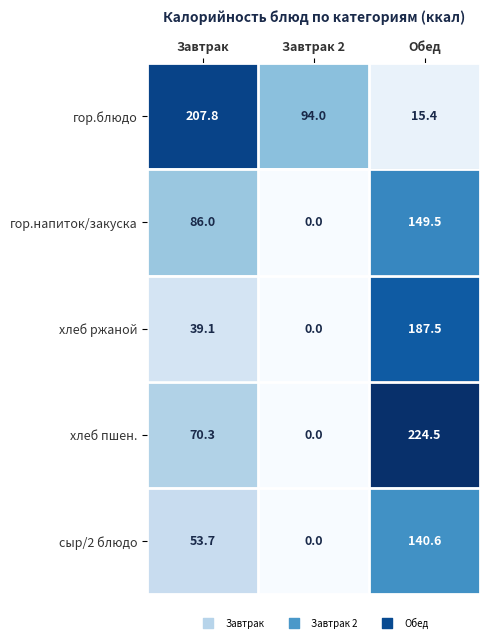

List the labels in order of хлеб ржаной value, smallest first.

Завтрак 2, Завтрак, Обед